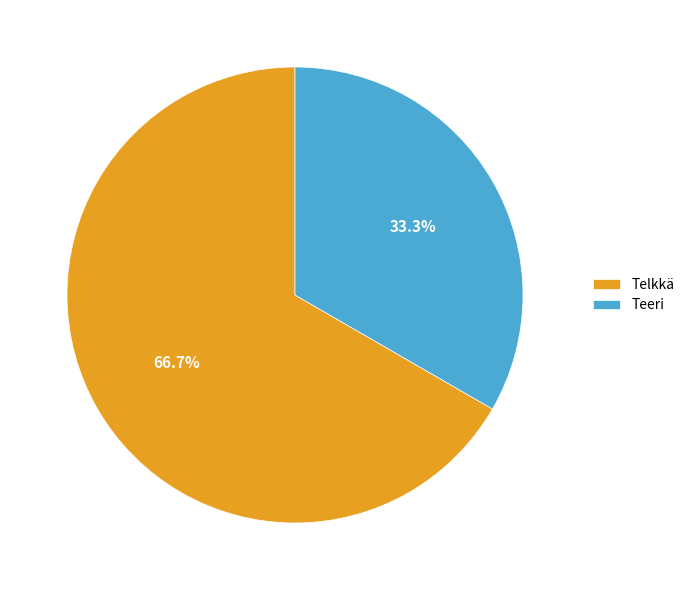

Is it true that Teeri is 33% of the pie?

True